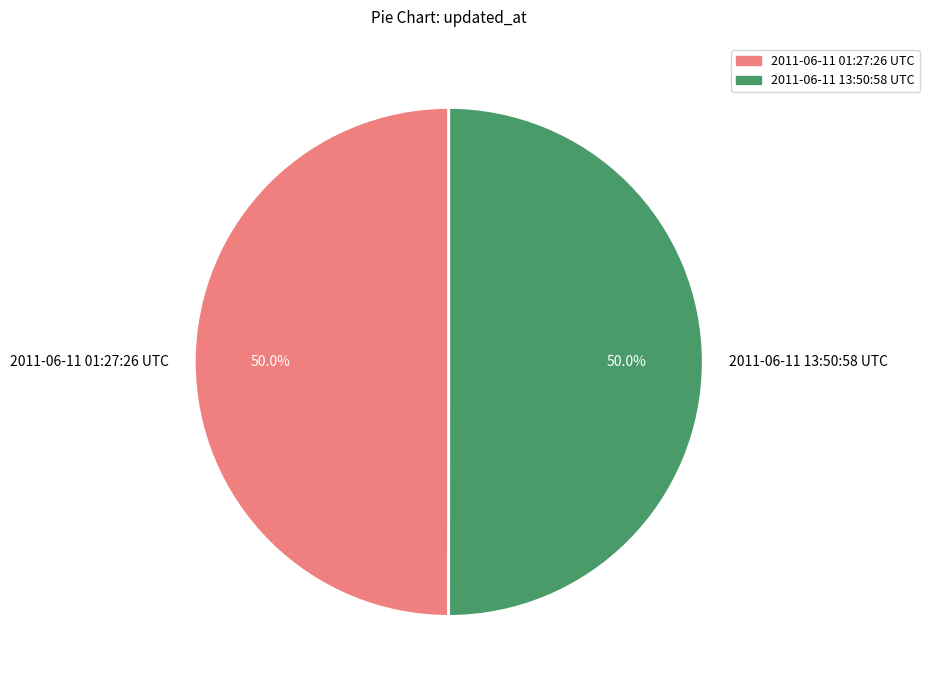

True or false: 2011-06-11 13:50:58 UTC accounts for 50% of the total.

True